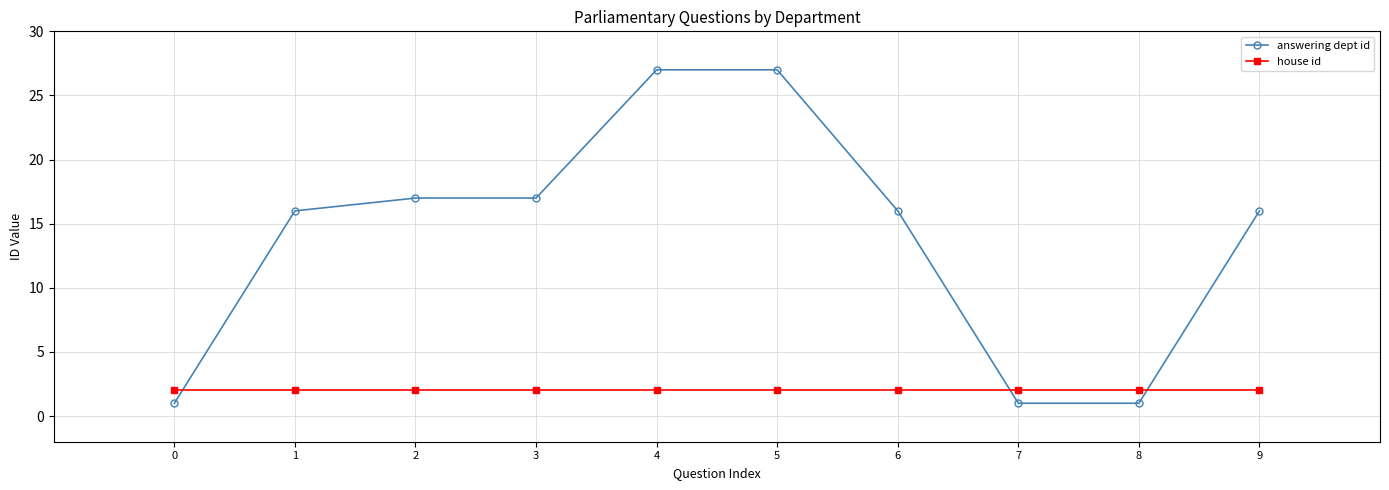

The value of answering dept id at 0 is 1. True or false?

True